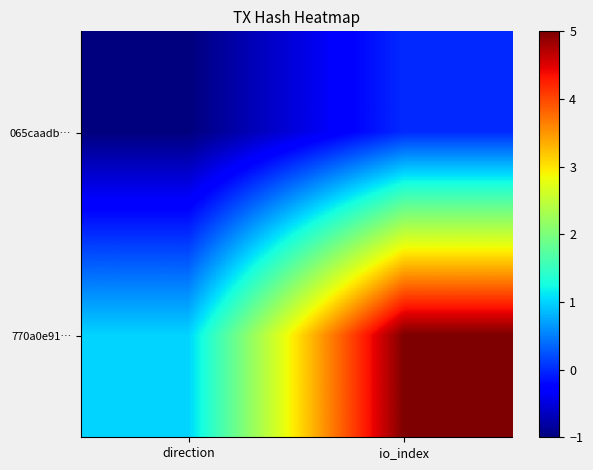

Reading right to left, list all the values displayed in this chart.

065caadb…: io_index=0	direction=-1
770a0e91…: io_index=5	direction=1